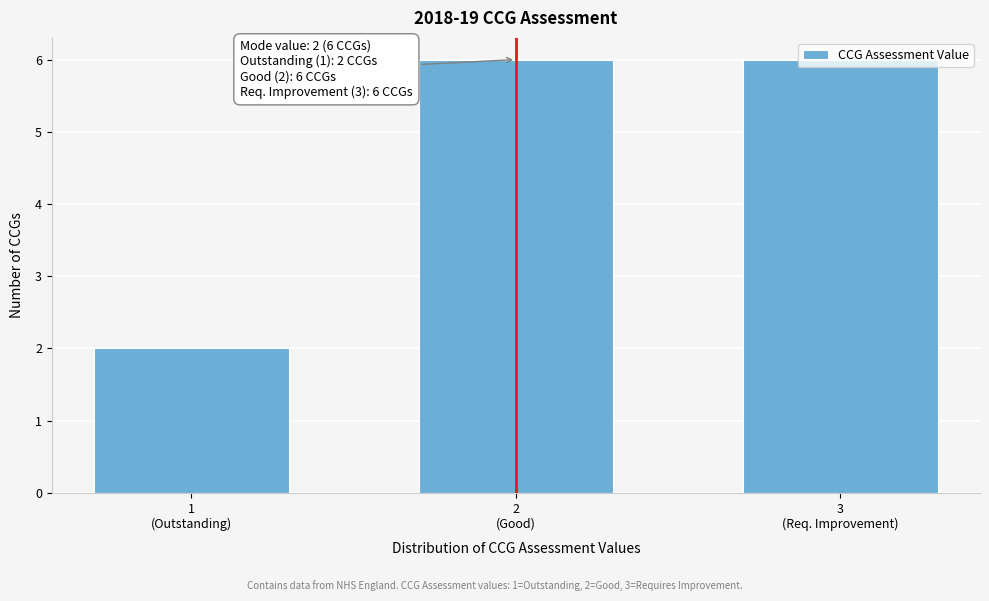

What is the maximum value shown in the chart?

6